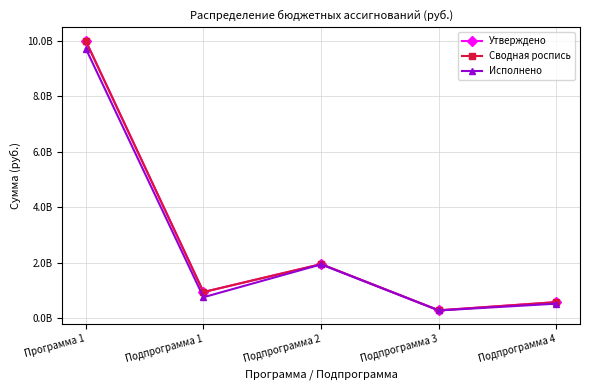

Where does the Исполнено series first go above 758261254?

Программа 1